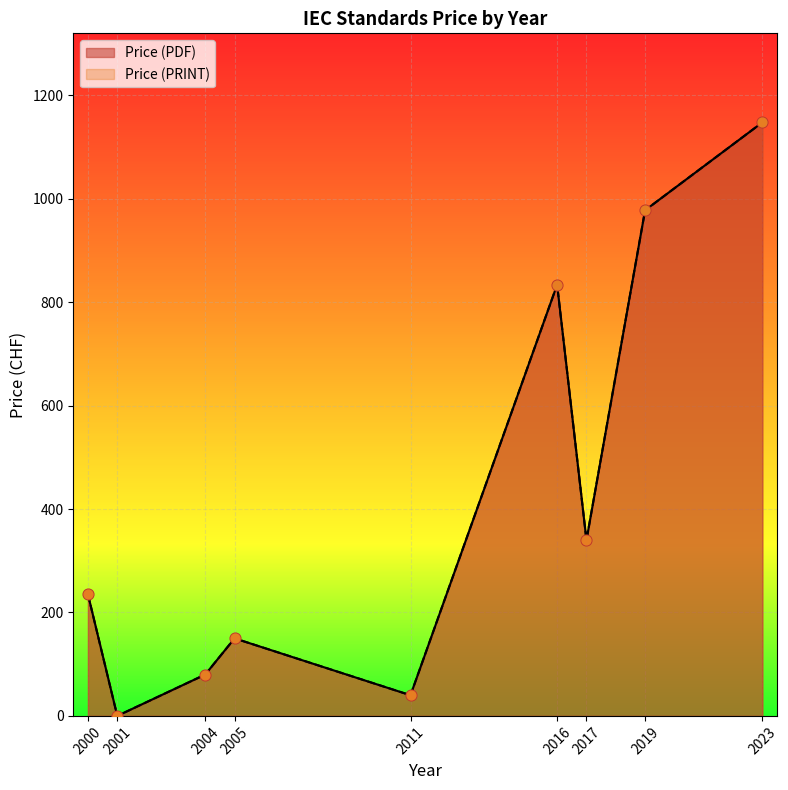

Which series has the largest total across all categories?

Price (PDF)